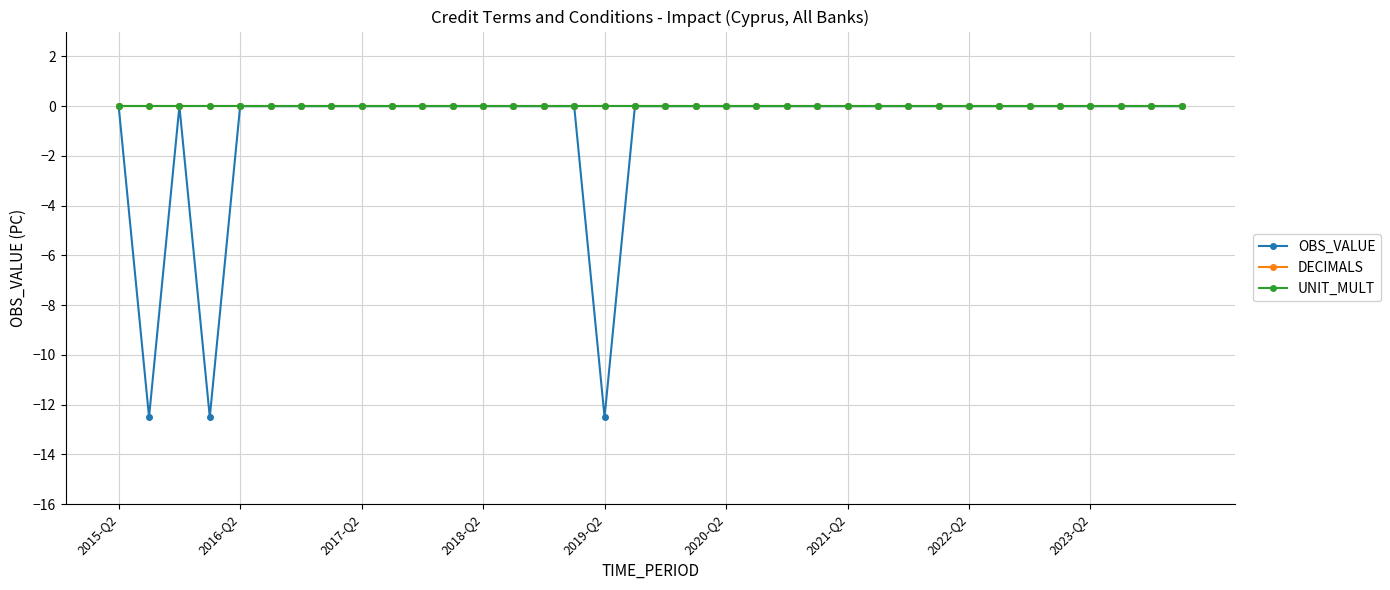

What is the smallest value displayed?

-12.5